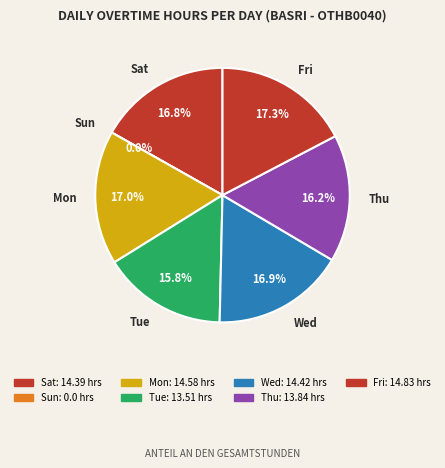

Which category has the biggest portion of the pie?

Fri